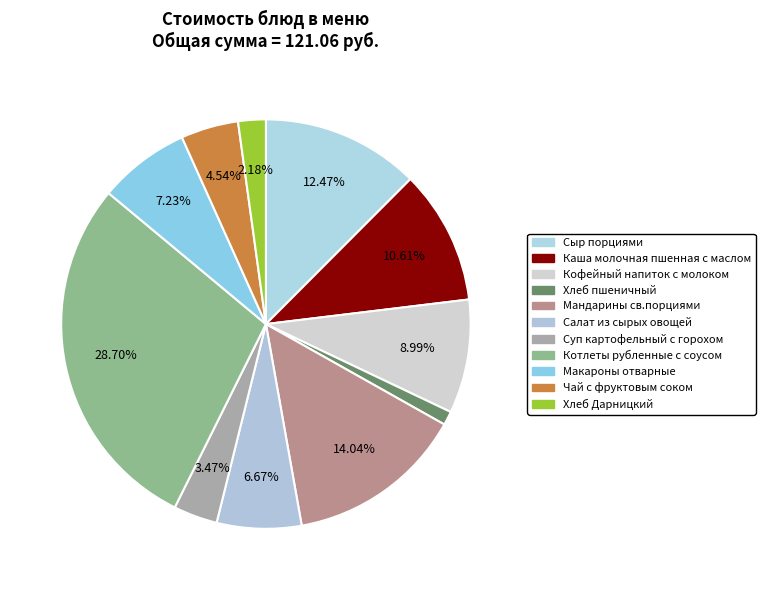

Does Хлеб Дарницкий account for over 50% of the chart?

No